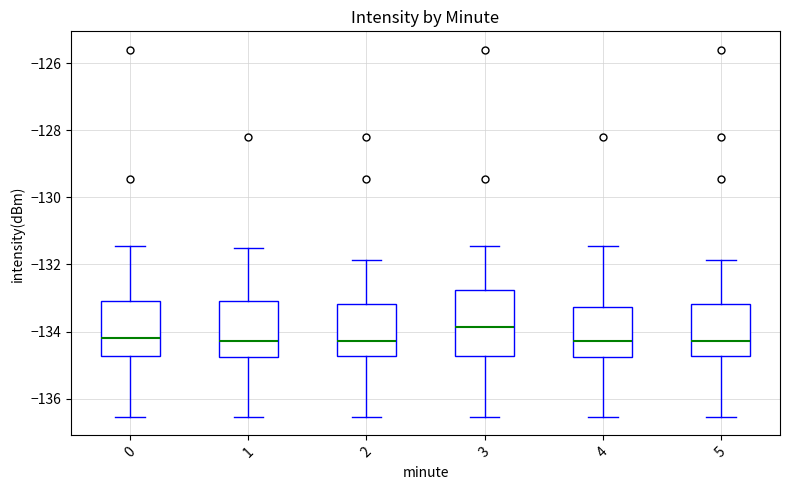

Reading left to right, transcribe this box plot: for each box, give where its median line is, the range the box spans, and where its two whiskers end, as read against the y-axis. The values are not printed on the chart, so give them approximately, as read against the axis.

0: median -134.2, box -134.8 to -133.0, whiskers -136.6 to -131.4
1: median -134.2, box -134.8 to -133.0, whiskers -136.6 to -131.6
2: median -134.2, box -134.8 to -133.2, whiskers -136.6 to -131.8
3: median -133.8, box -134.8 to -132.8, whiskers -136.6 to -131.4
4: median -134.2, box -134.8 to -133.2, whiskers -136.6 to -131.4
5: median -134.2, box -134.8 to -133.2, whiskers -136.6 to -131.8